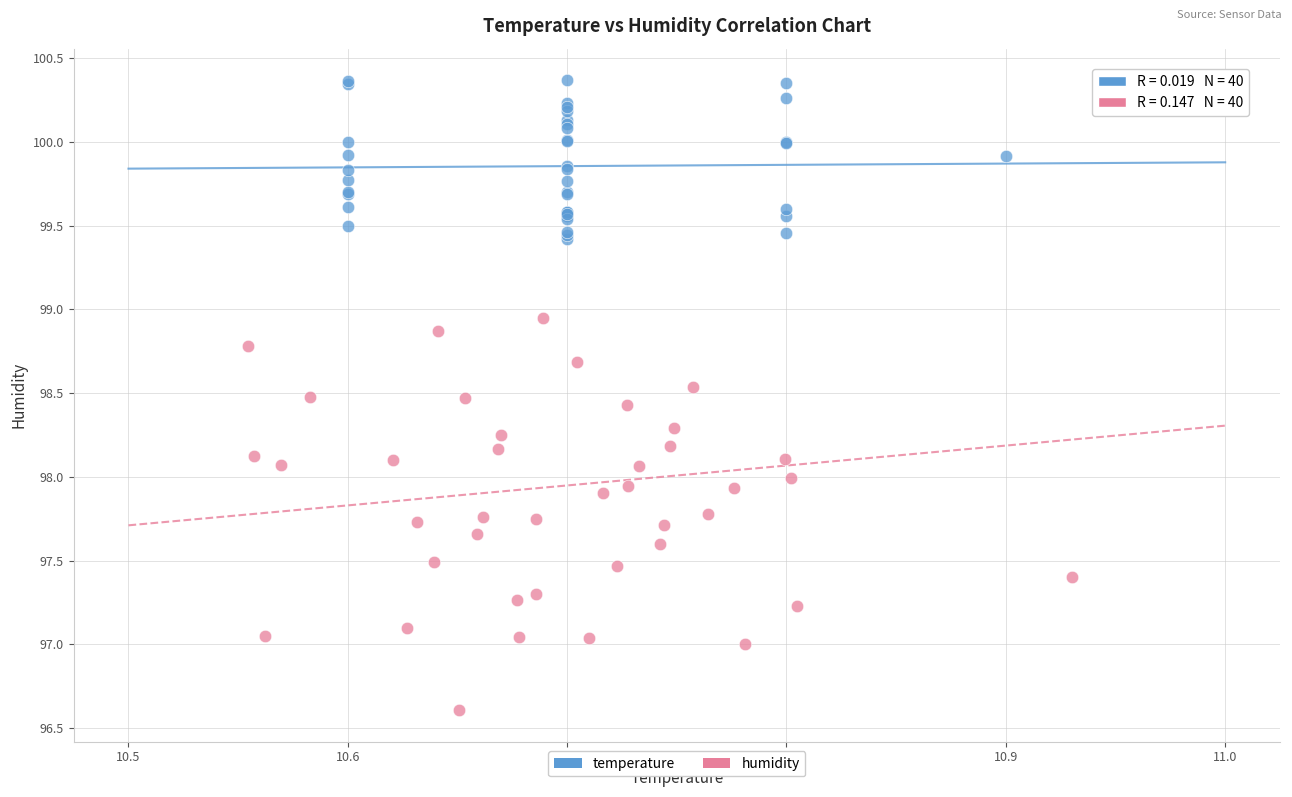

Which series contains the highest Y value?

temperature